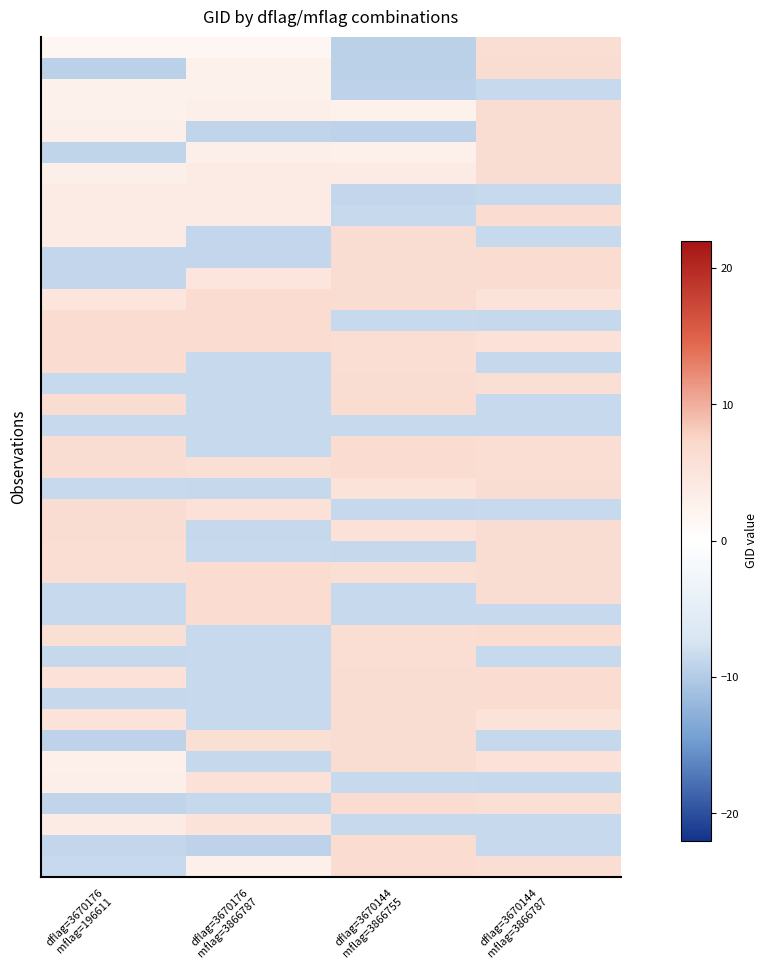

Which label corresponds to the smallest value in the chart?

dflag=3670176
mflag=196611